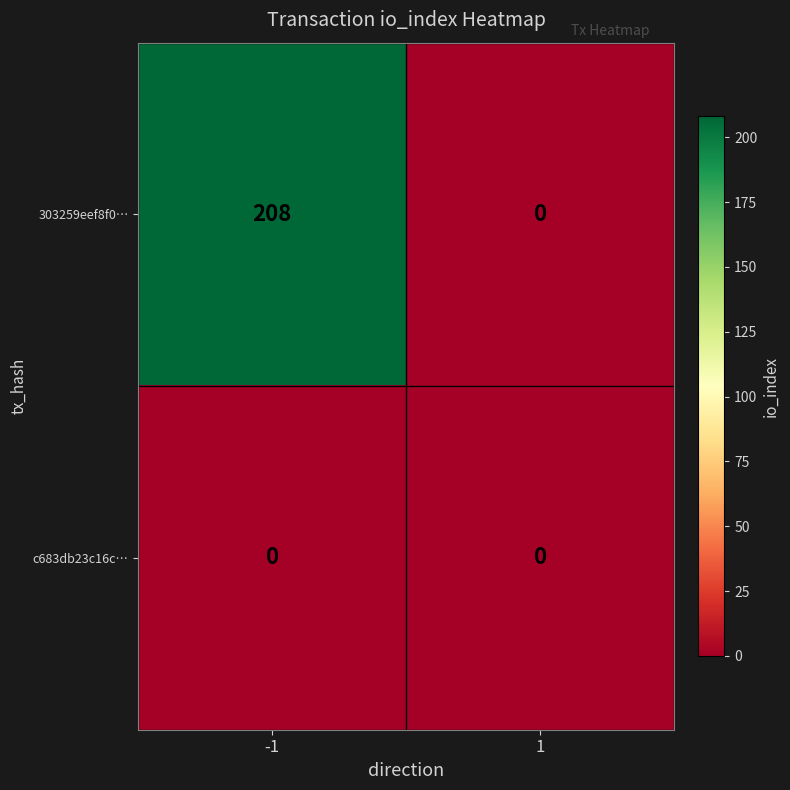

Rank the series by their maximum value, from highest to lowest.

303259eef8f0…, c683db23c16c…